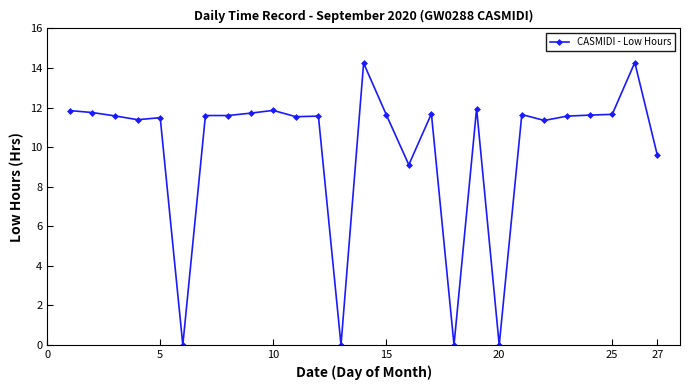

What is the value of the 3rd point from the left?

11.6